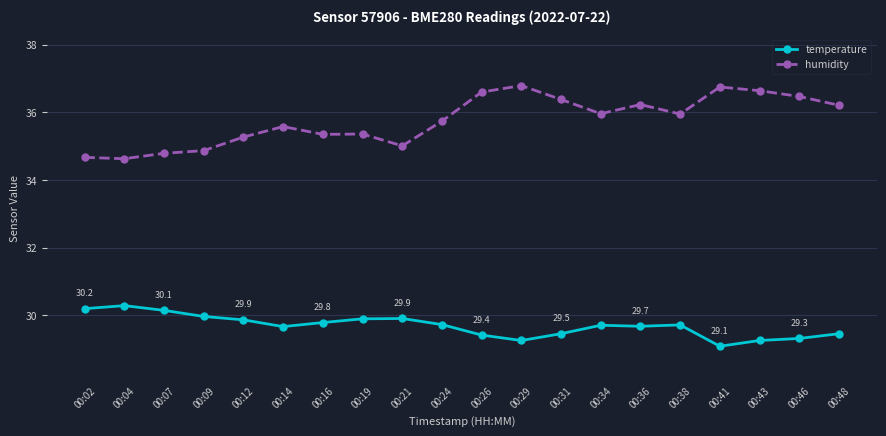

Which series has the widest spread of values?

humidity